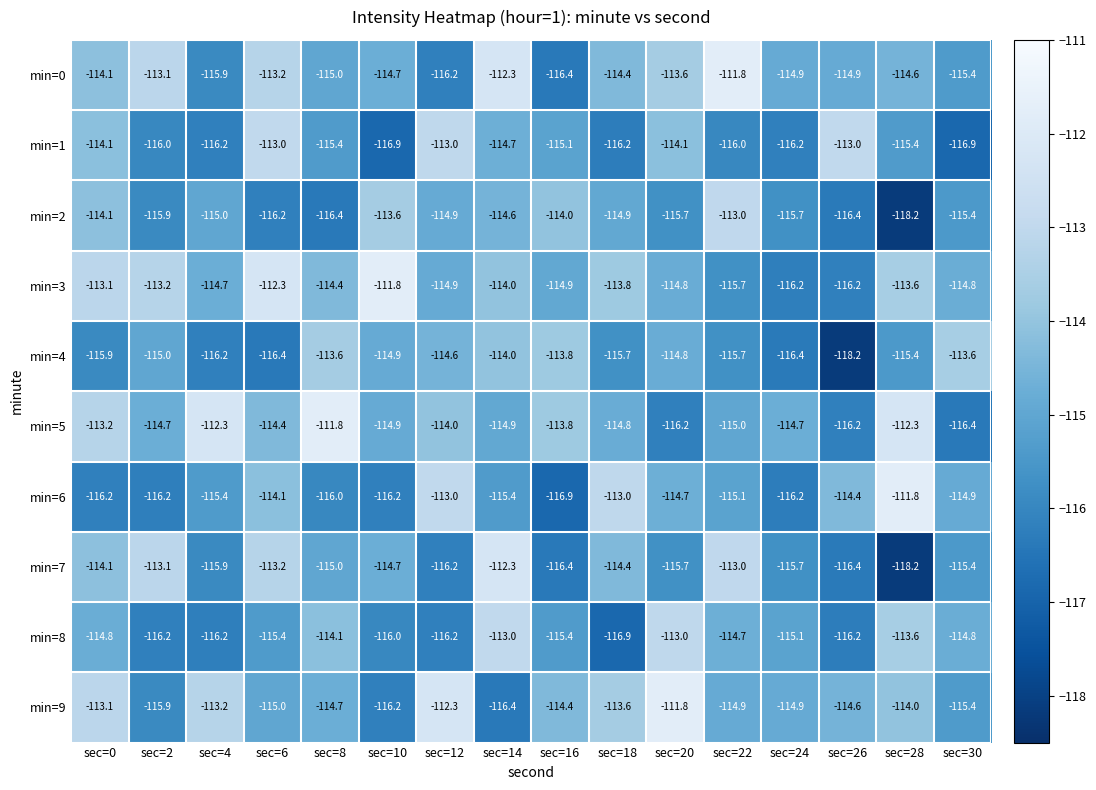

How many categories are shown in the chart?

16